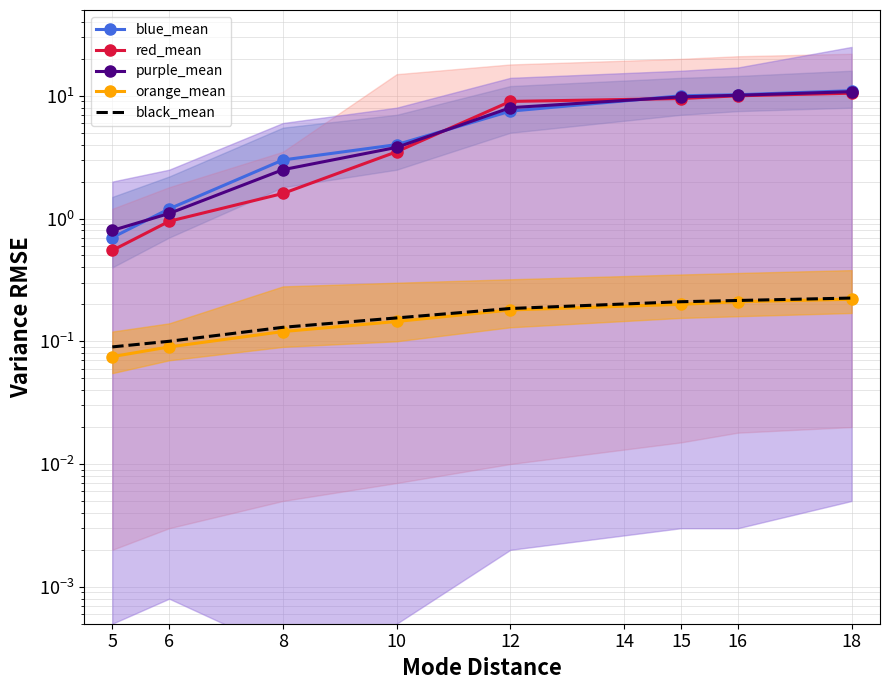

Count the number of data series in this chart.

5